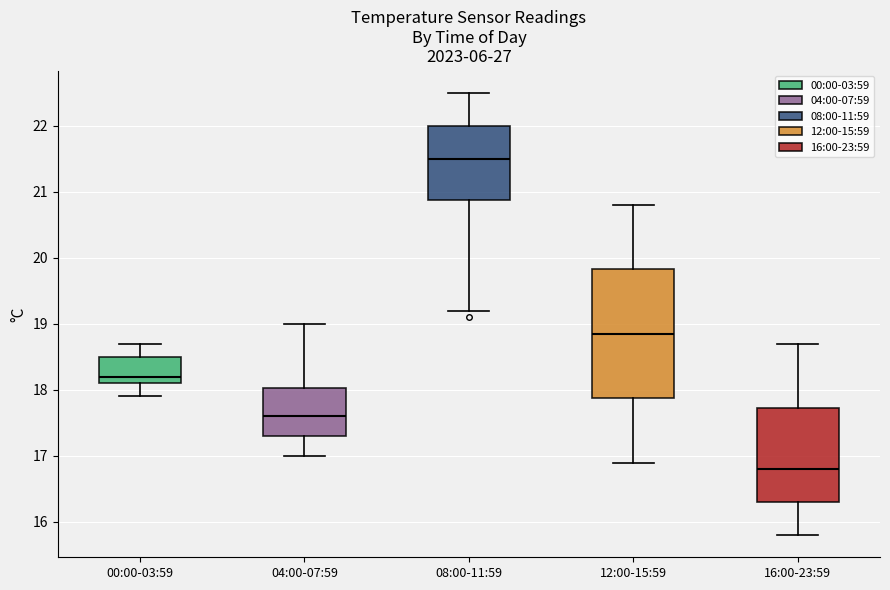

Reading left to right, read every box against the y-axis: the position of its median line, the range the box covers, and the ends of its whiskers. The values are not printed on the chart, so give them approximately, as read against the axis.

00:00-03:59: median 18.2, box 18.1 to 18.5, whiskers 17.9 to 18.7
04:00-07:59: median 17.6, box 17.3 to 18.0, whiskers 17.0 to 19.0
08:00-11:59: median 21.5, box 20.9 to 22.0, whiskers 19.2 to 22.5
12:00-15:59: median 18.9, box 17.9 to 19.8, whiskers 16.9 to 20.8
16:00-23:59: median 16.8, box 16.3 to 17.7, whiskers 15.8 to 18.7